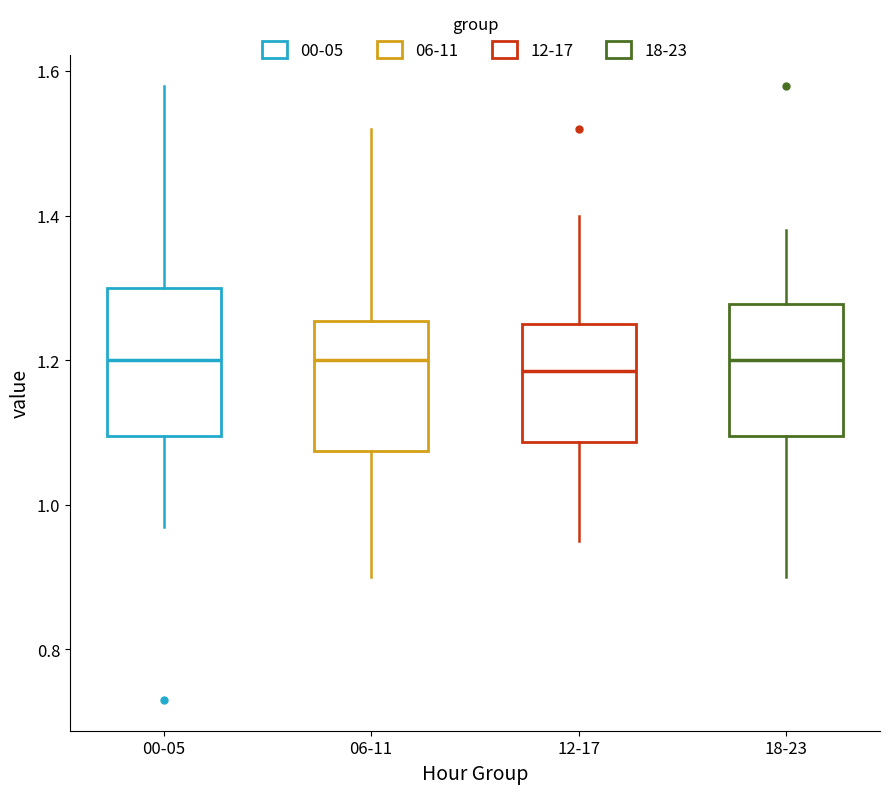

Reading left to right, transcribe this box plot: for each box, give where its median line is, the range the box spans, and where its two whiskers end, as read against the y-axis. The values are not printed on the chart, so give them approximately, as read against the axis.

00-05: median 1.20, box 1.10 to 1.30, whiskers 0.98 to 1.58
06-11: median 1.20, box 1.08 to 1.26, whiskers 0.90 to 1.52
12-17: median 1.18, box 1.08 to 1.26, whiskers 0.96 to 1.40
18-23: median 1.20, box 1.10 to 1.28, whiskers 0.90 to 1.38